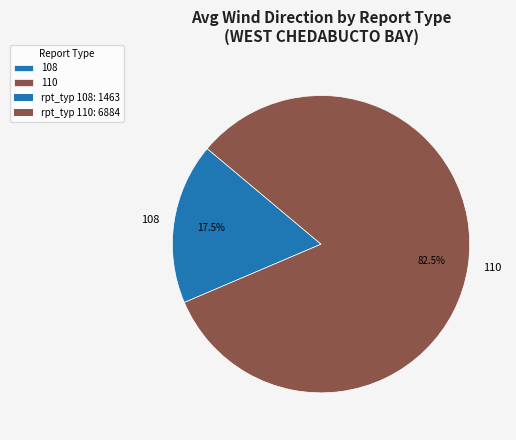

Which slice is the largest?

110